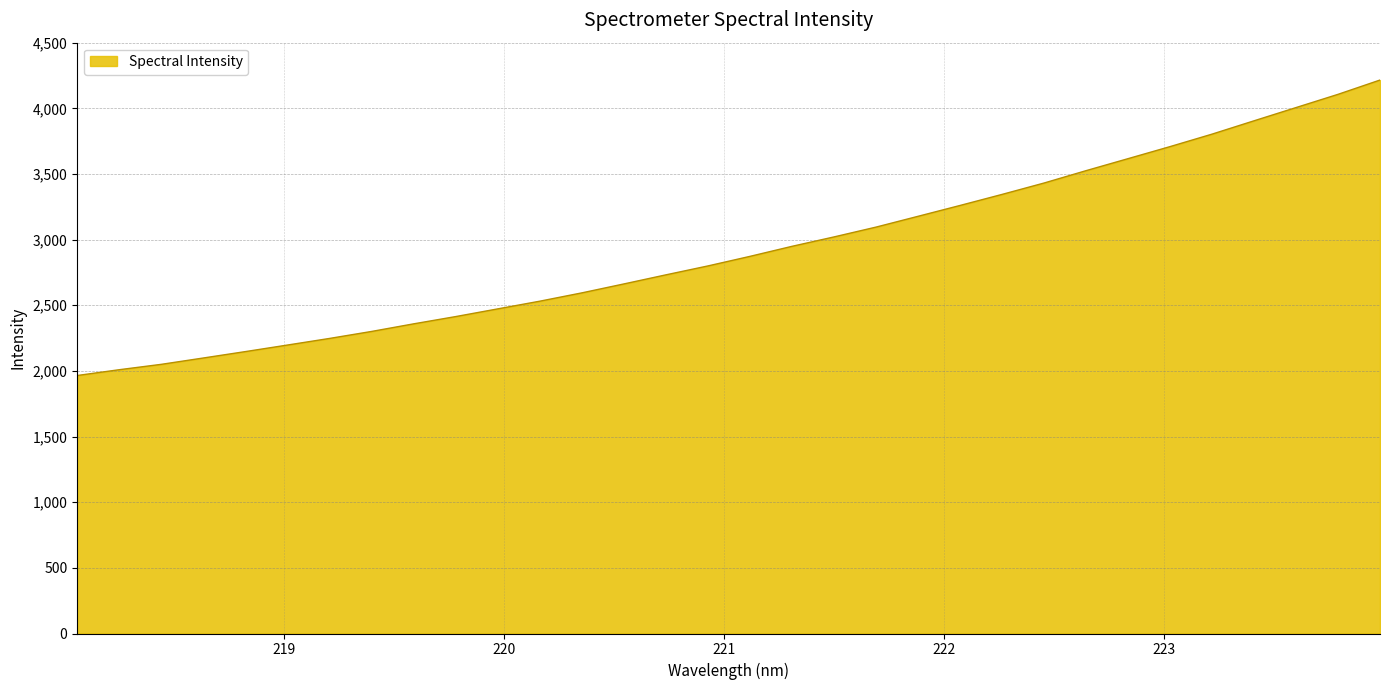

What is the minimum value shown in the chart?

1964.8